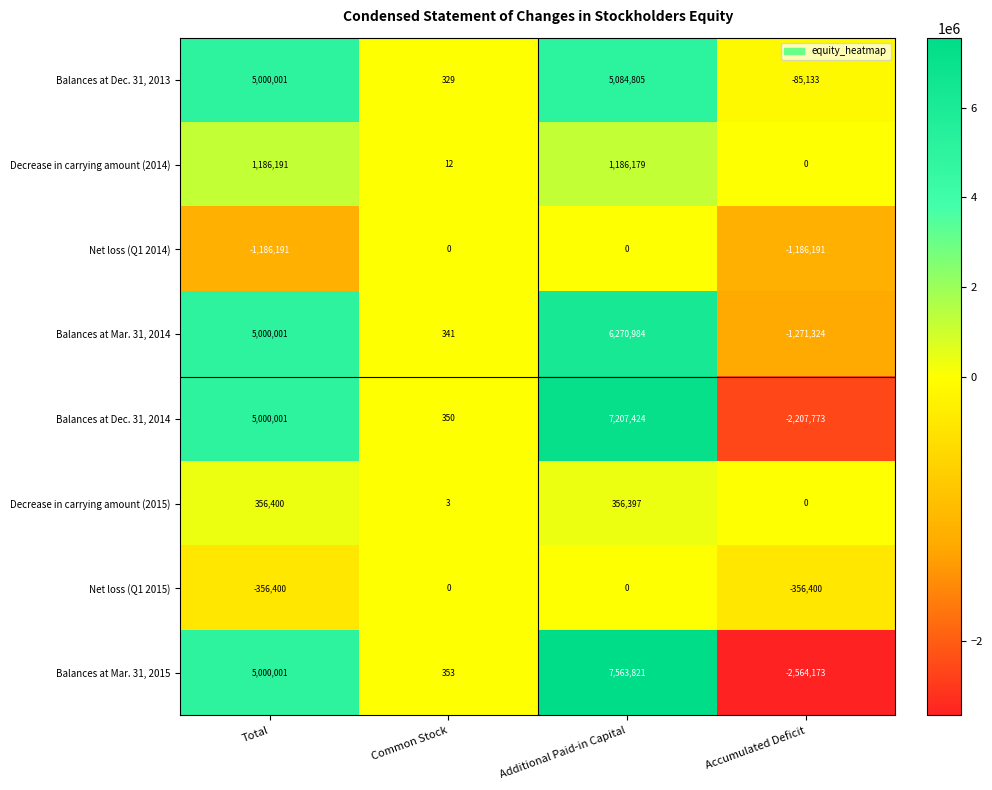

How many categories are shown in the chart?

4